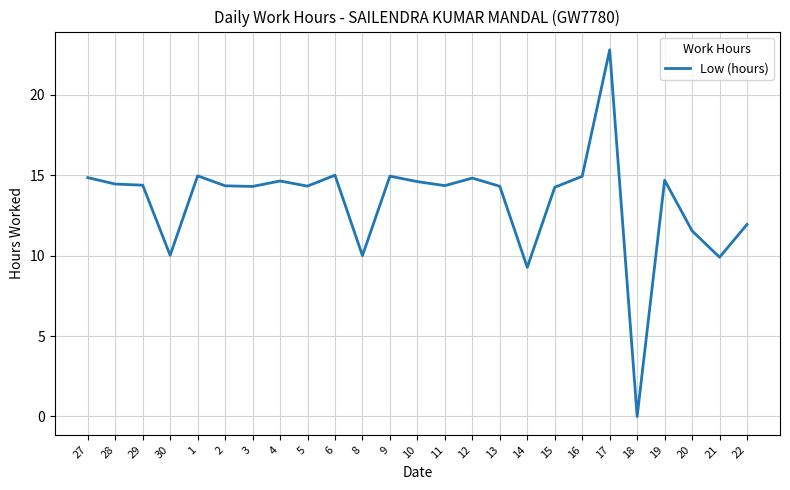

What is the average value?

13.3